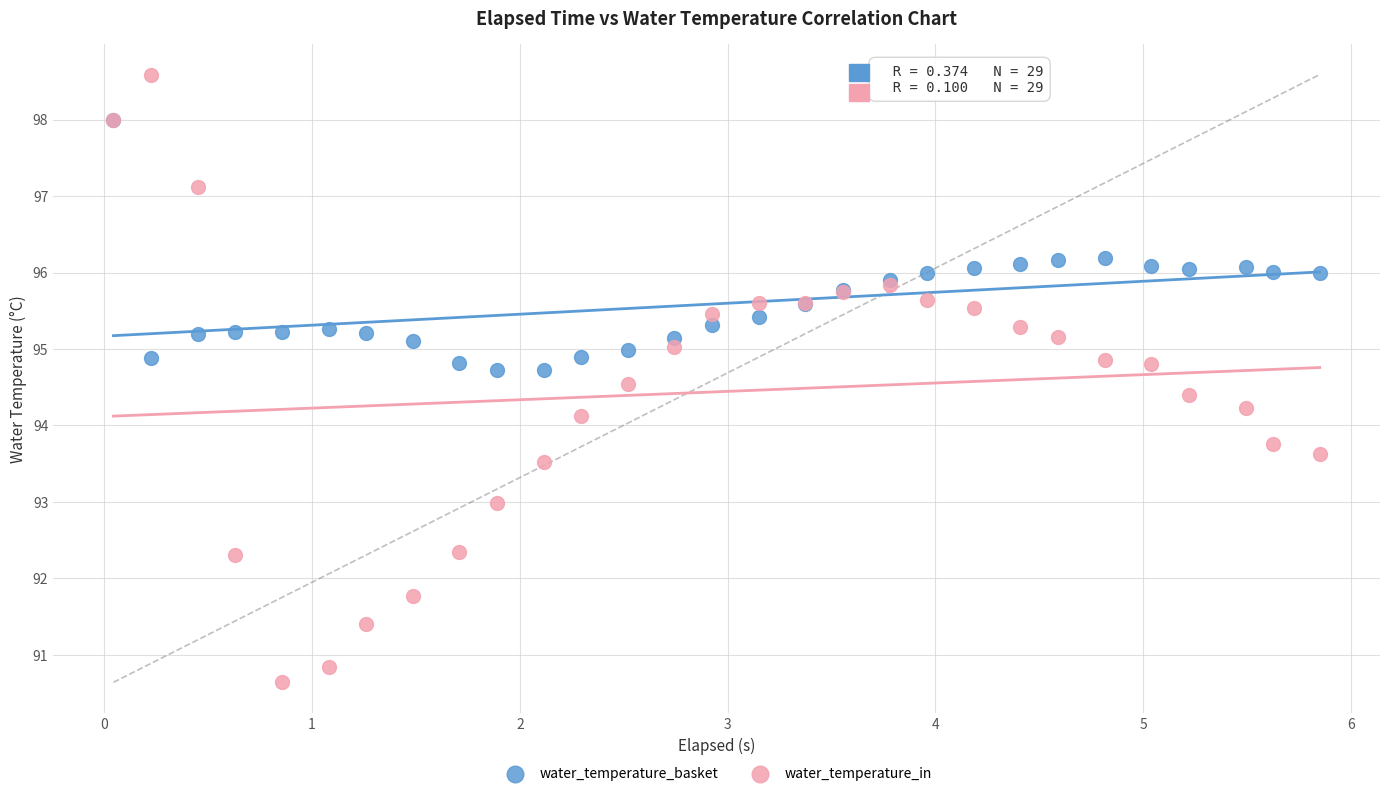

What are all the series names shown in the legend?

water_temperature_basket, water_temperature_in